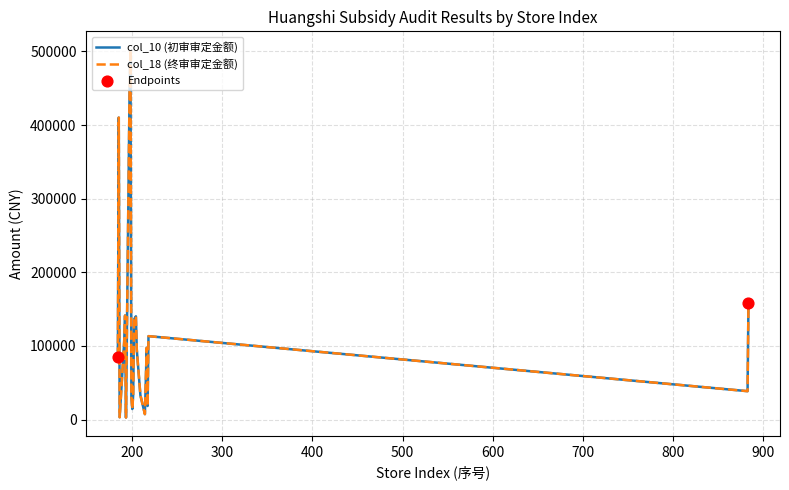

Which series has the widest spread of values?

col_18 (终审审定金额)